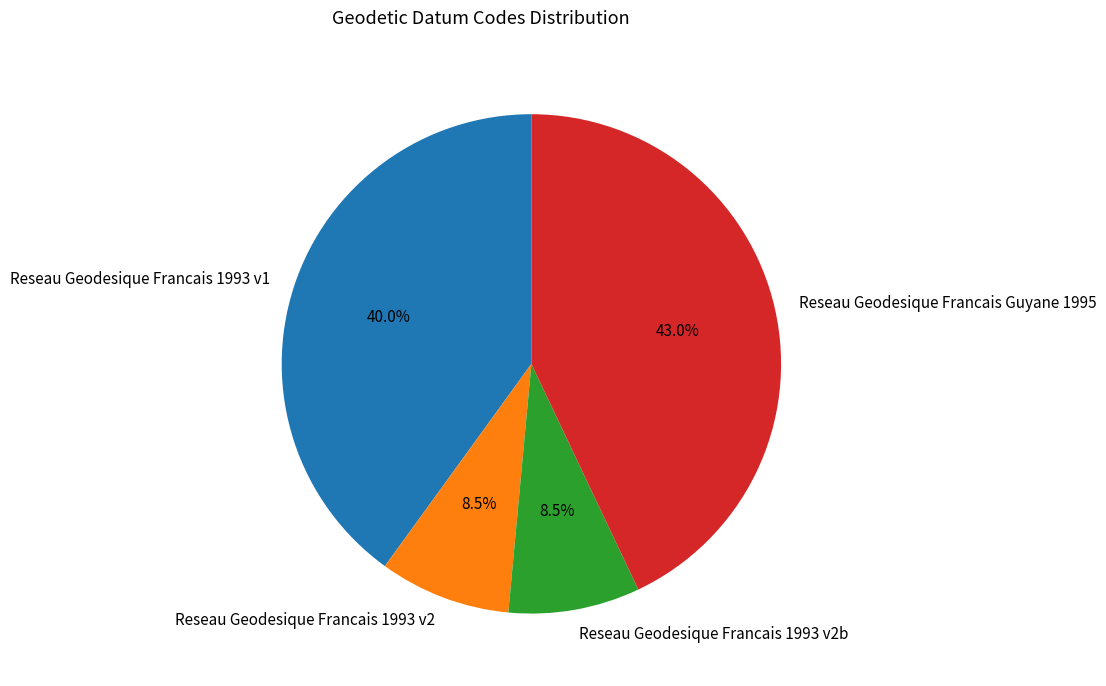

The Reseau Geodesique Francais Guyane 1995 slice represents 29% of the pie. True or false?

False